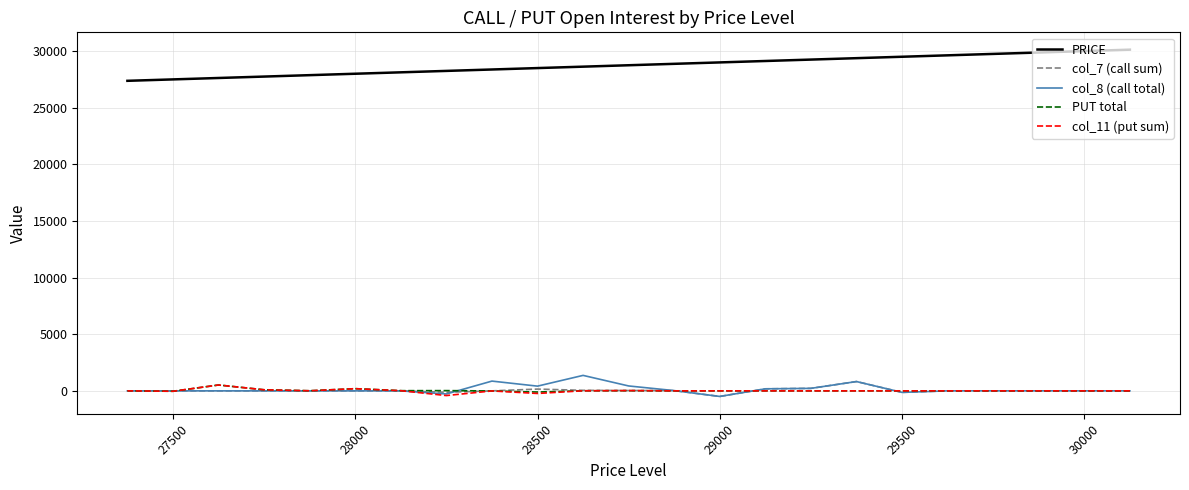

True or false: col_7 (call sum) has more than 2 points higher than both neighbors.

False